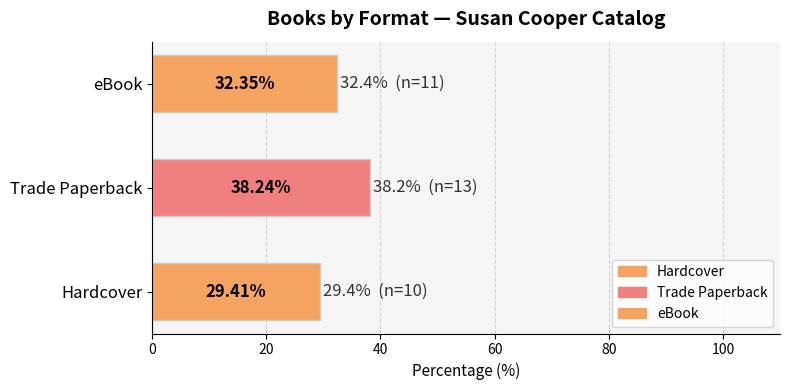

What is the average value?

33.3